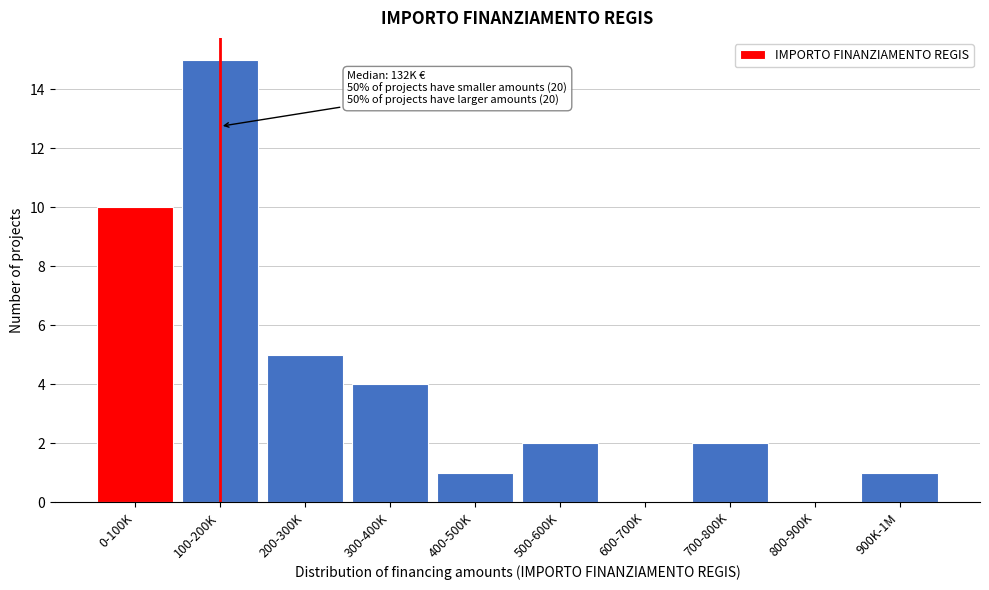

Reading left to right, extract all data points from this chart.

0-100K=10	100-200K=15	200-300K=5	300-400K=4	400-500K=1	500-600K=2	600-700K=0	700-800K=2	800-900K=0	900K-1M=1